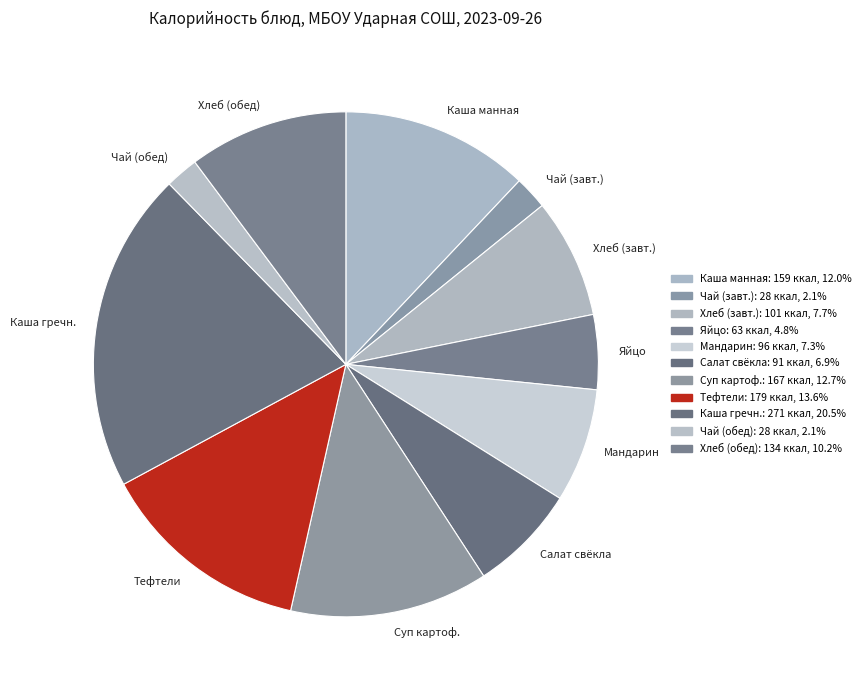

Which category has the biggest portion of the pie?

Каша гречн.